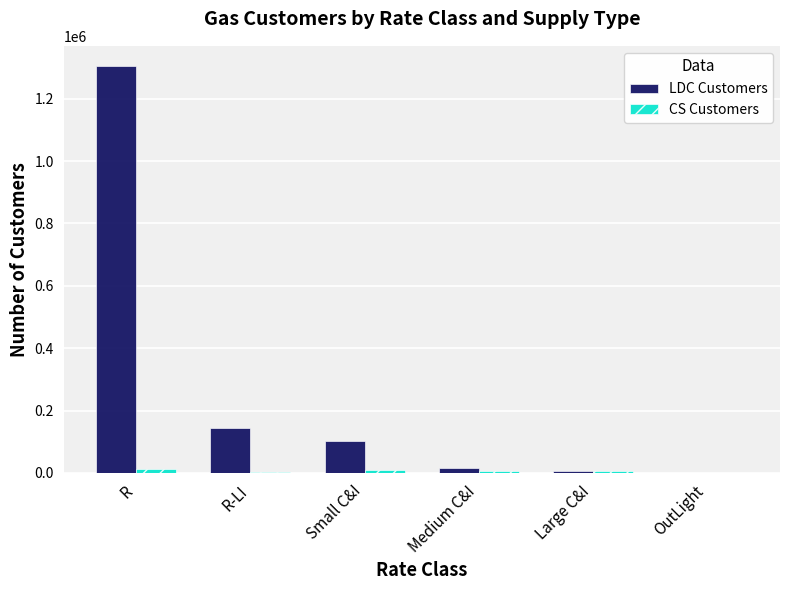

Which category has the highest value in the LDC Customers series?

R